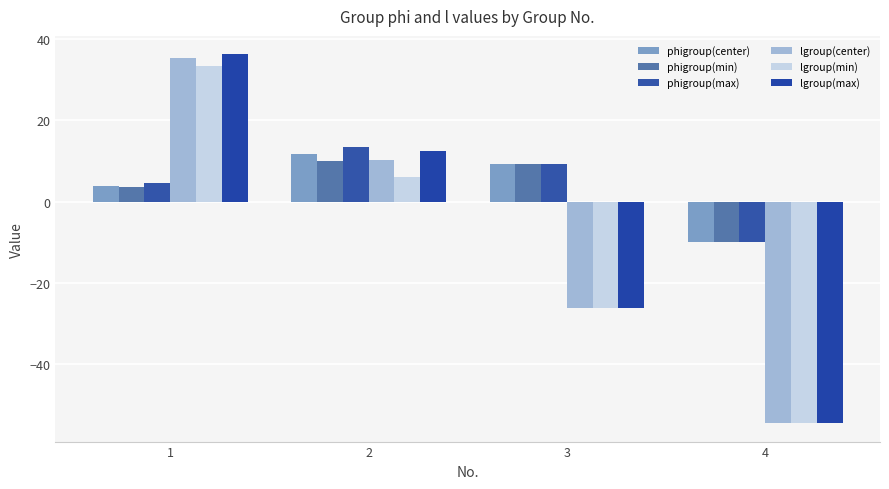

Which series changed the most between 3 and 4?

lgroup(min)